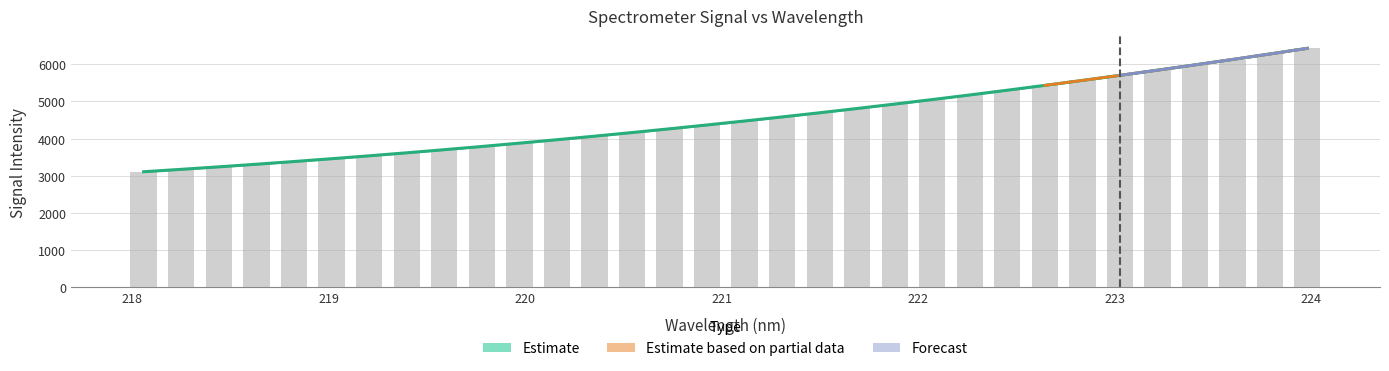

Where does the data first go above 4475?

221.1174